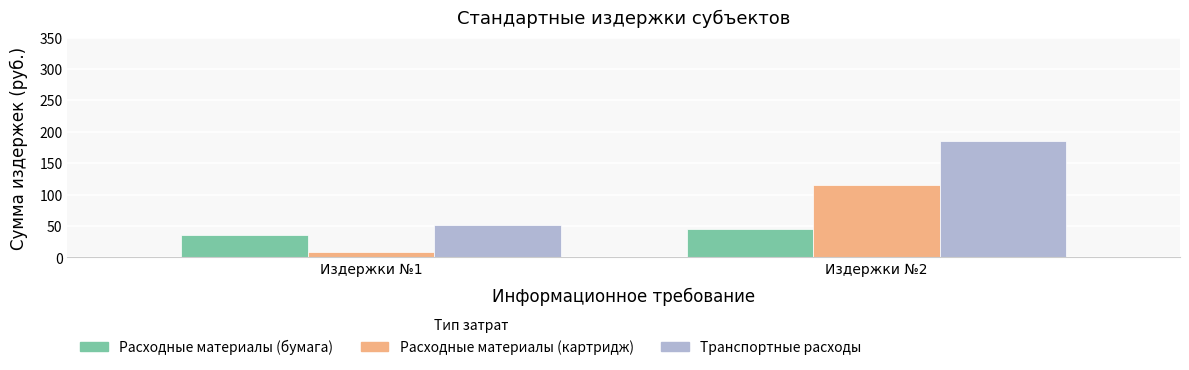

What is the difference between the highest and lowest values at Издержки №1?

43.8